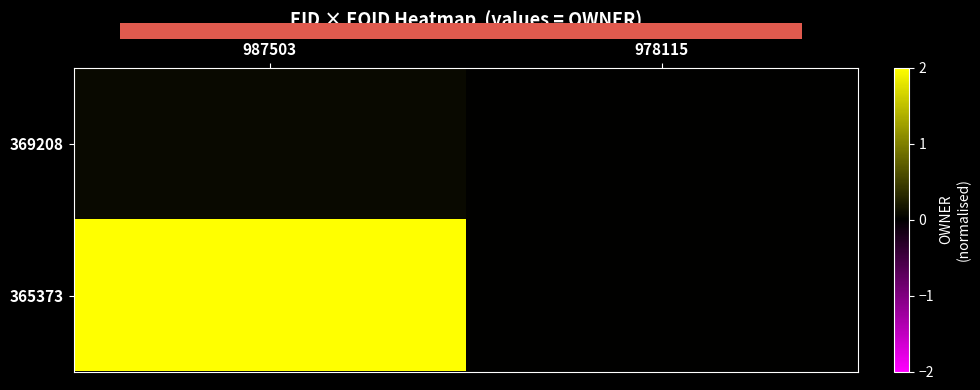

Which series has the widest spread of values?

365373